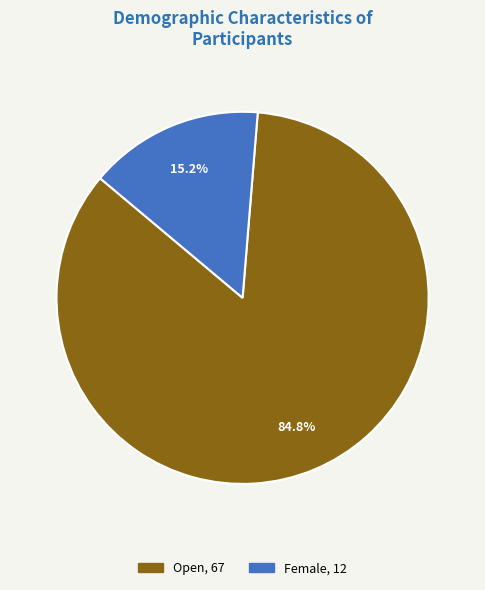

Combined, what portion of the pie is Open and Female?

100.0%